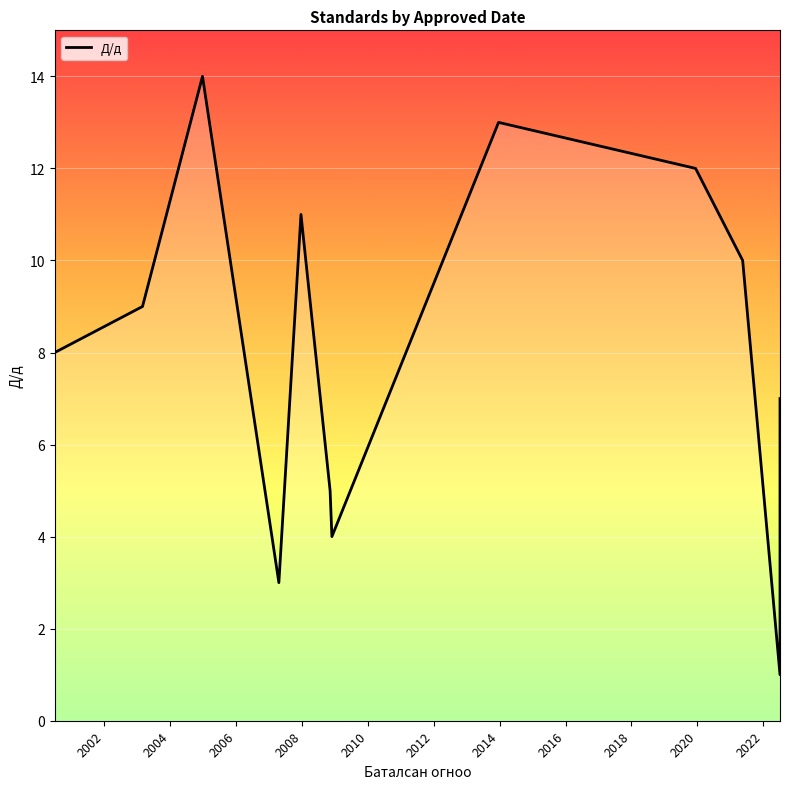

How many categories are shown in the chart?

14